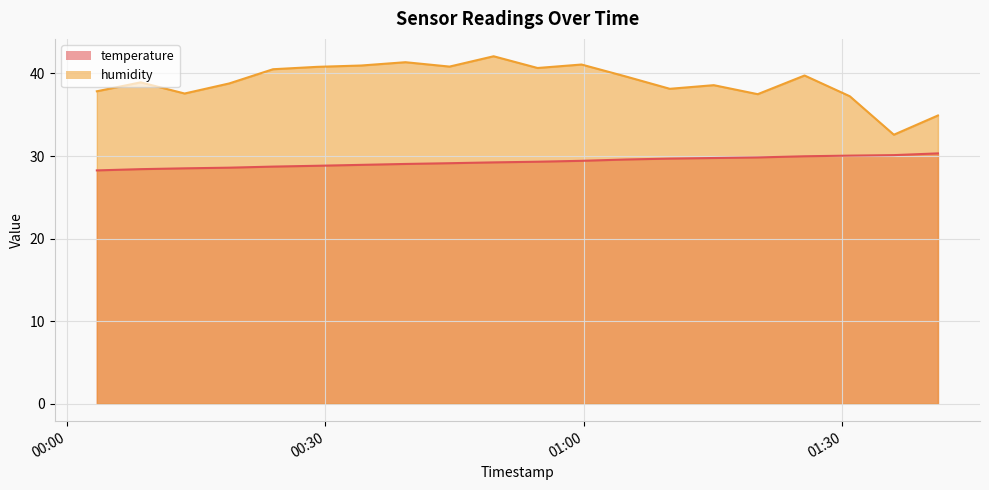

Does the chart display data point markers on the line(s)?

No